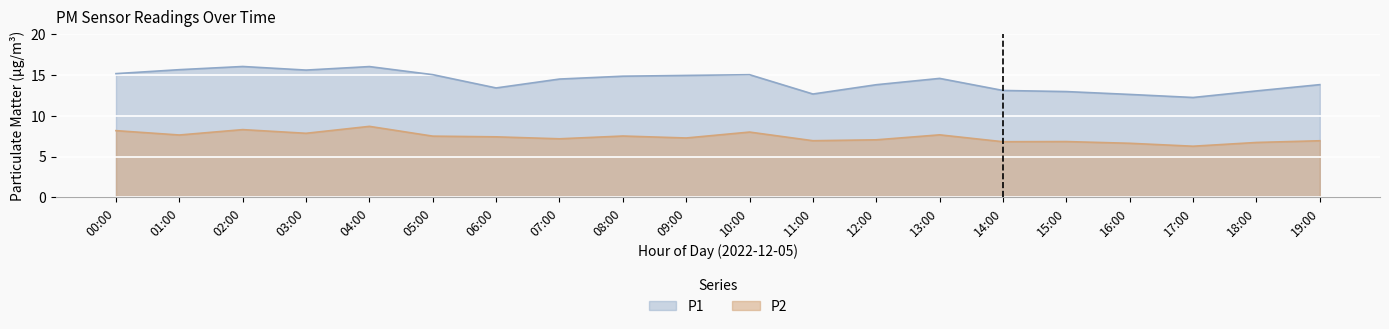

What is the label of the 14th point from the left?

13:00